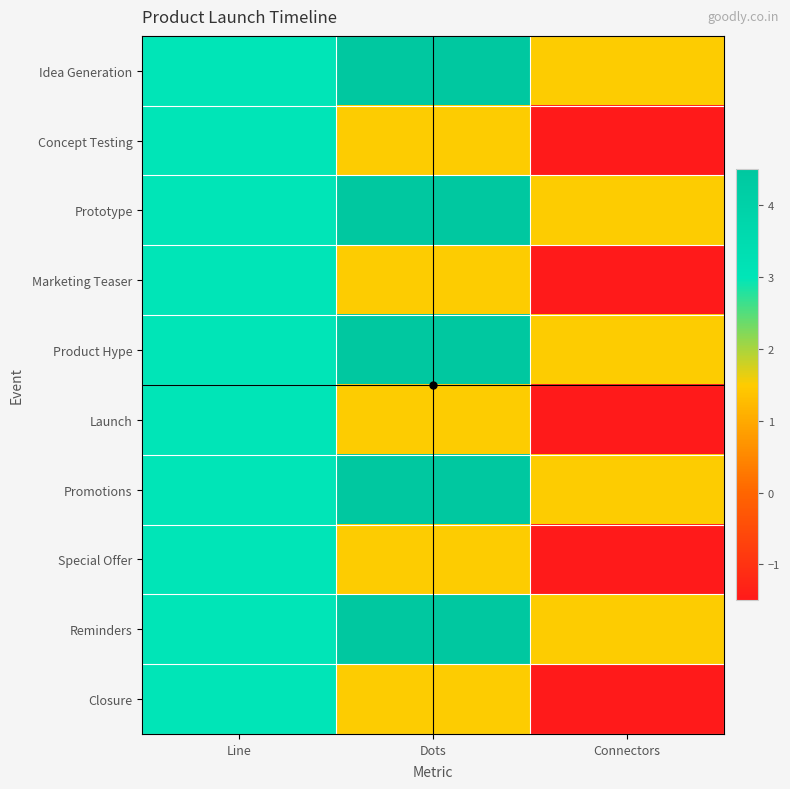

What is the greatest value displayed?

4.5